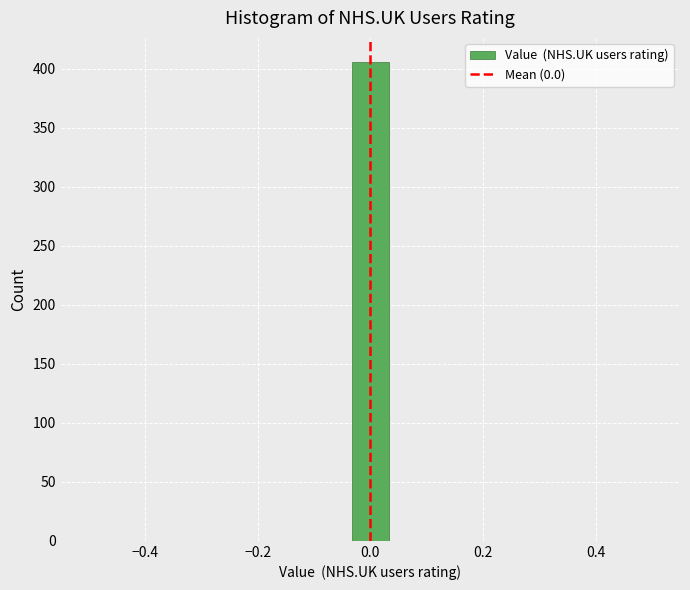

Read against the x-axis, roughly where is the centre of the tallest bar?

0.00